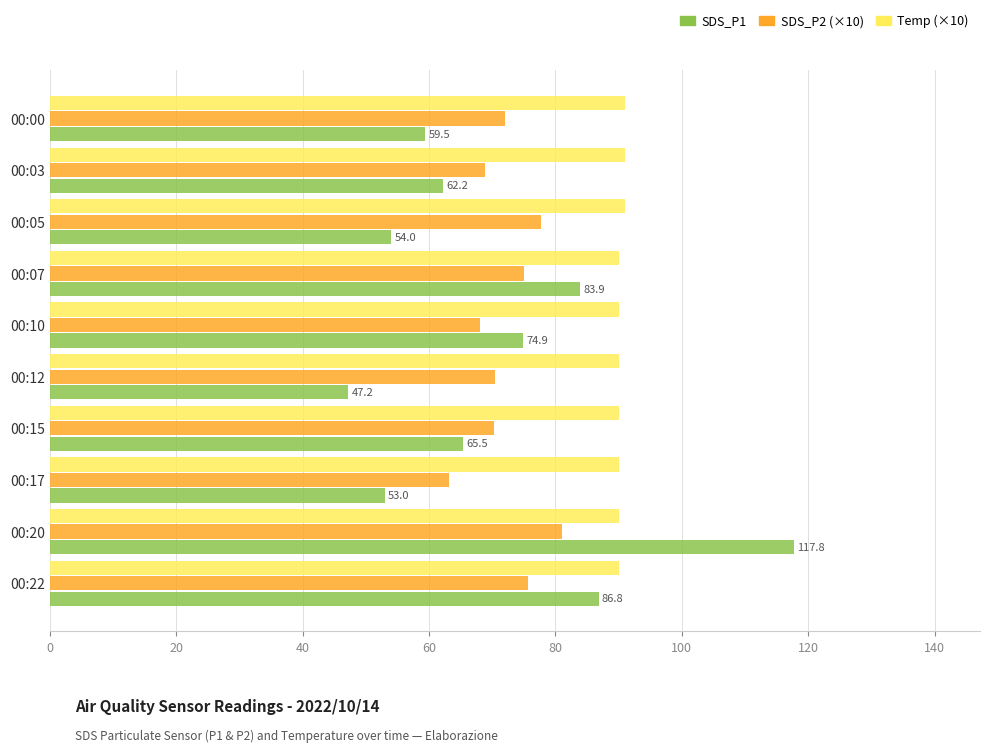

What is the average value of the SDS_P1 series?

70.5